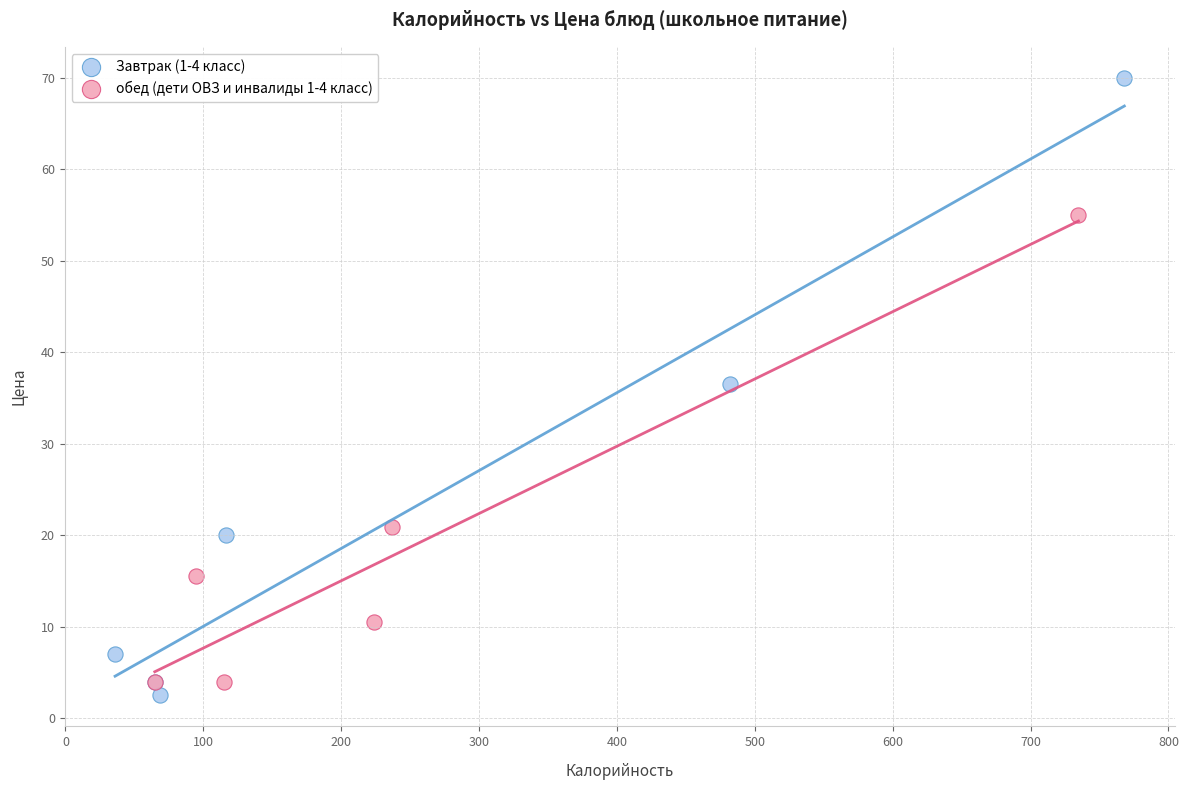

What are all the series names shown in the legend?

Завтрак (1-4 класс), обед (дети ОВЗ и инвалиды 1-4 класс)